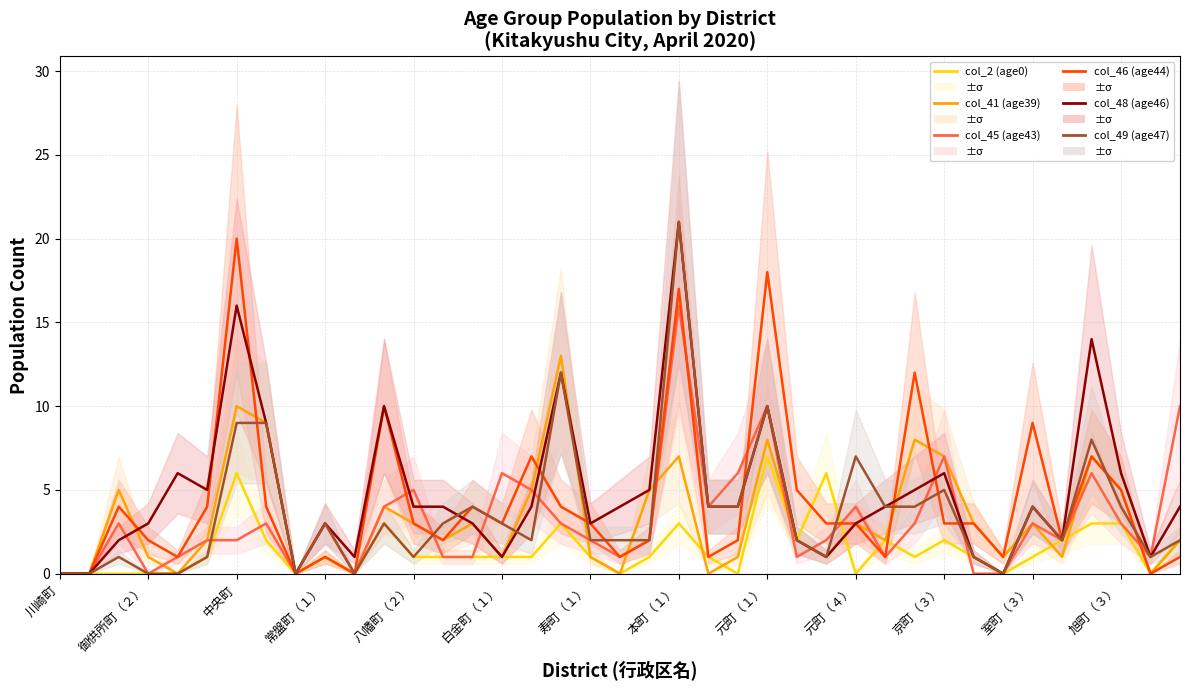

What is the sum of all col_48 (age46) values?

187